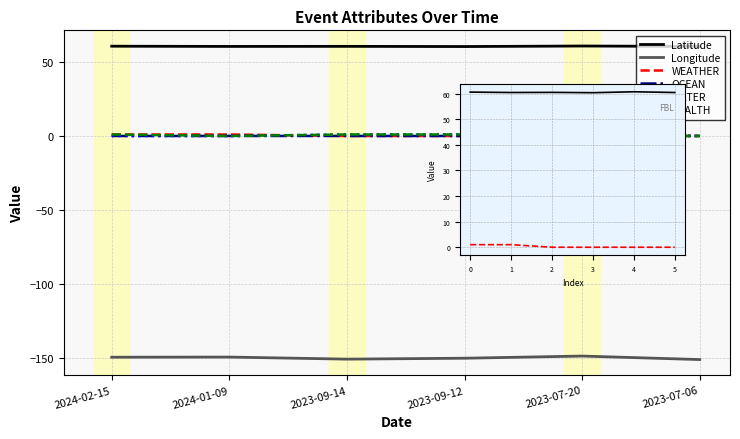

How many data points in WATER are above 0?

2